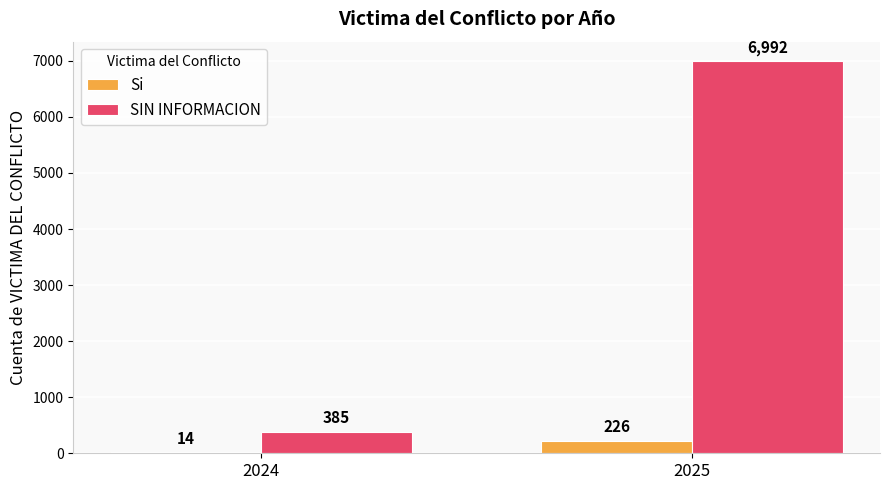

How many groups of bars are there?

2